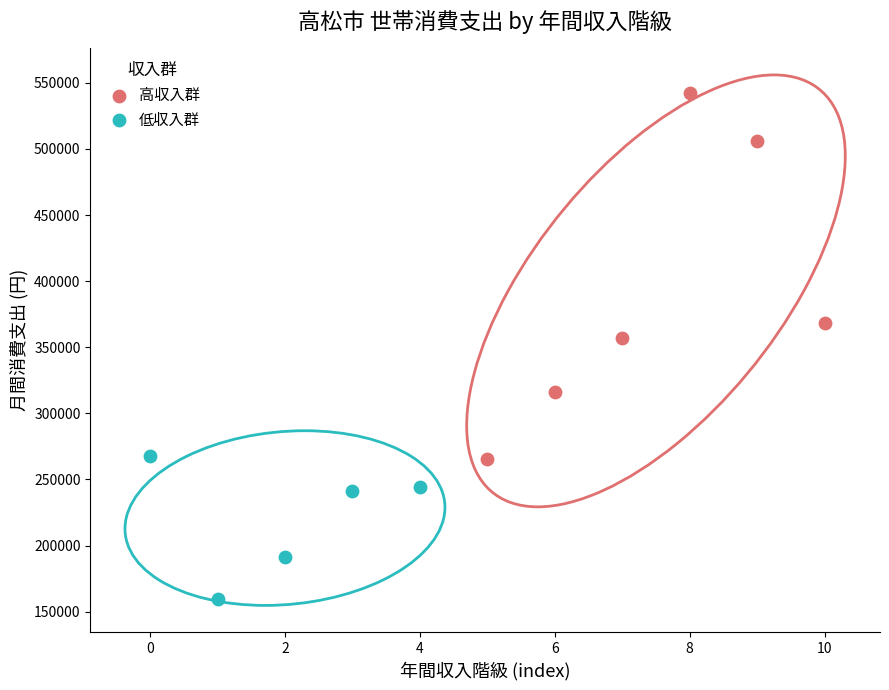

Which series reaches the minimum Y coordinate?

低収入群